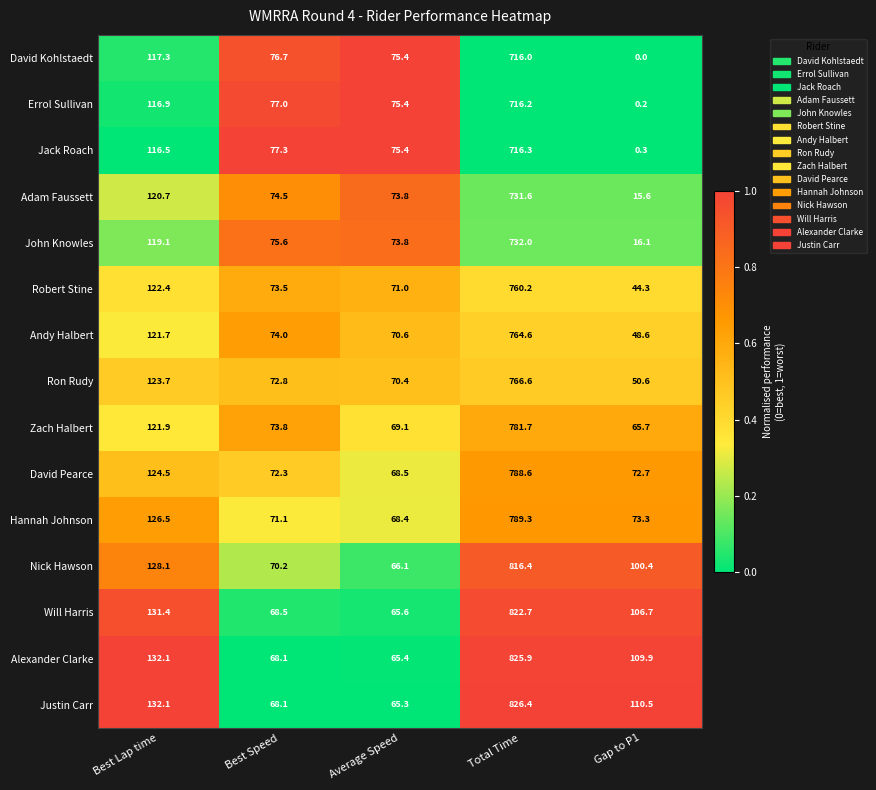

True or false: Andy Halbert has a value of 764.6 at Total Time.

True